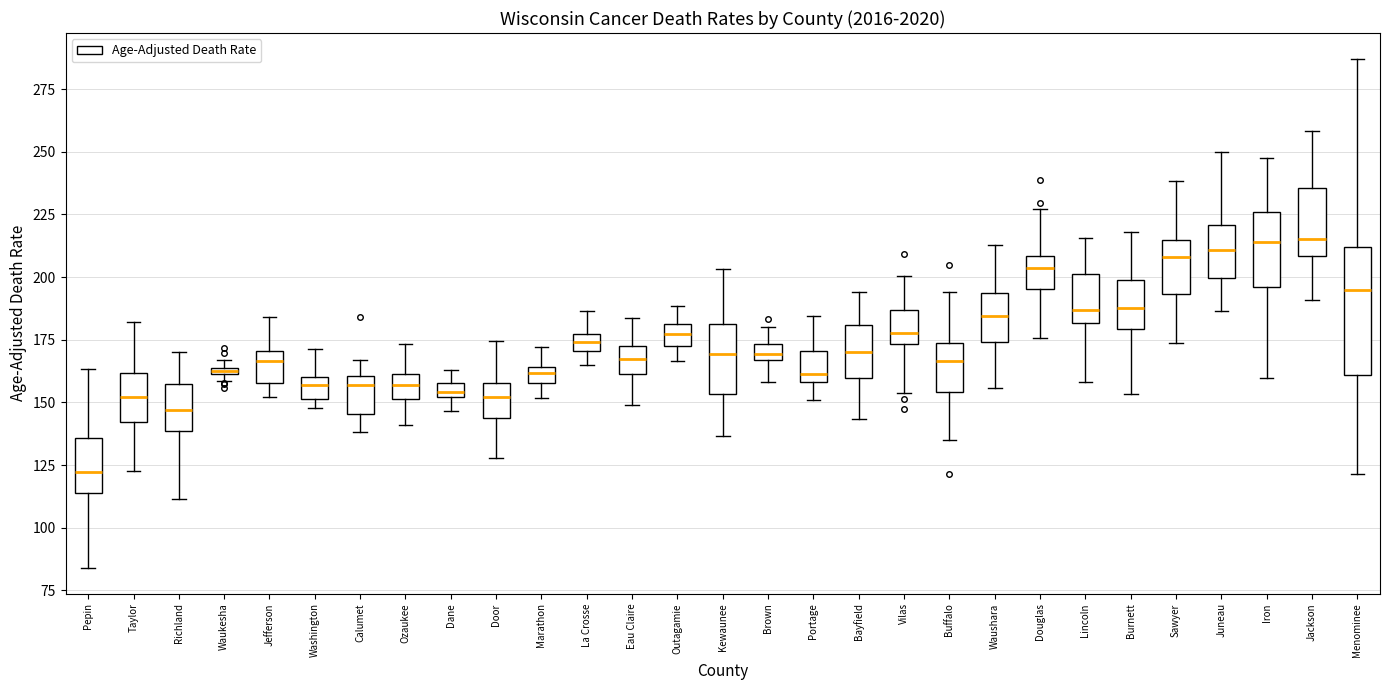

Where does the lower whisker of the box for Vilas end on the y-axis? The values are not printed on the chart, so give them approximately, as read against the axis.

155